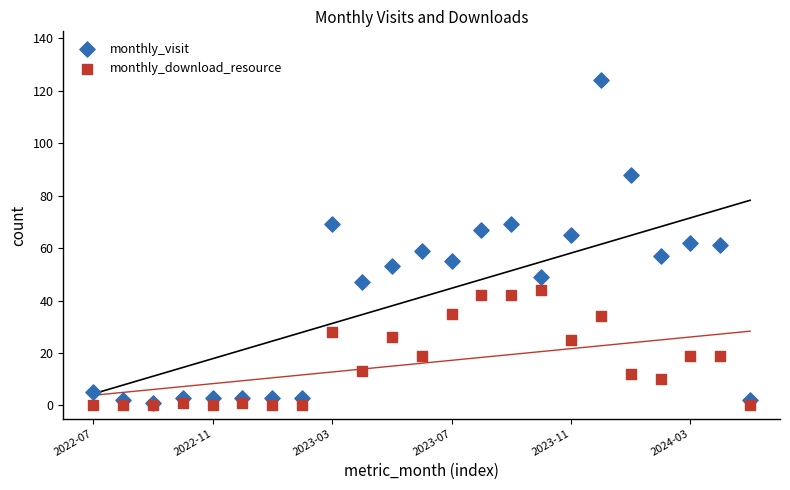

What are all the series names shown in the legend?

monthly_visit, monthly_download_resource